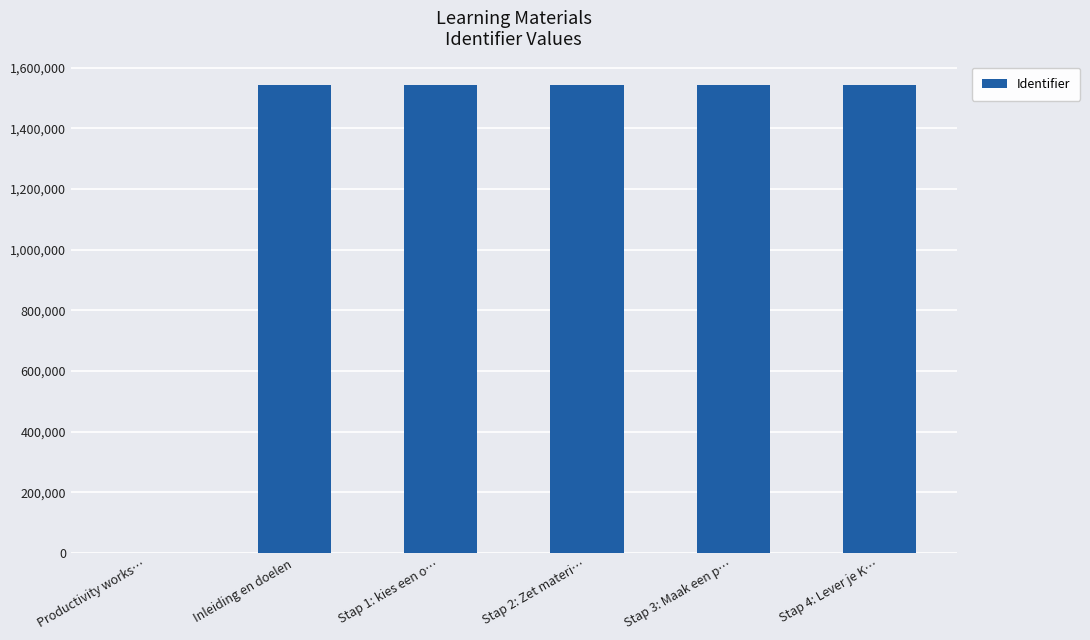

What is the approximate value at Stap 3: Maak een p…?

1542435